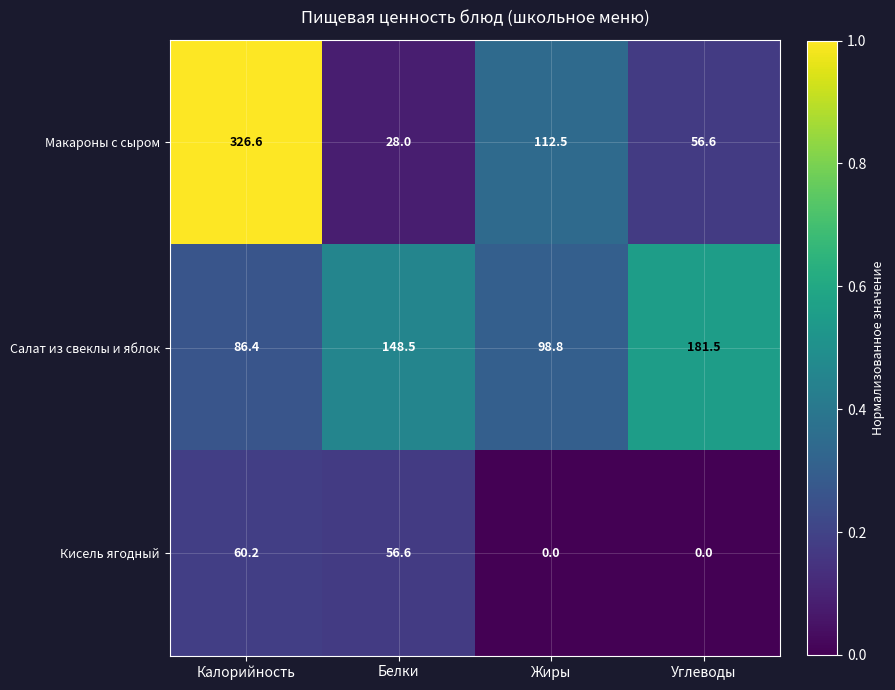

What is the difference between the highest and lowest values at Углеводы?

181.5